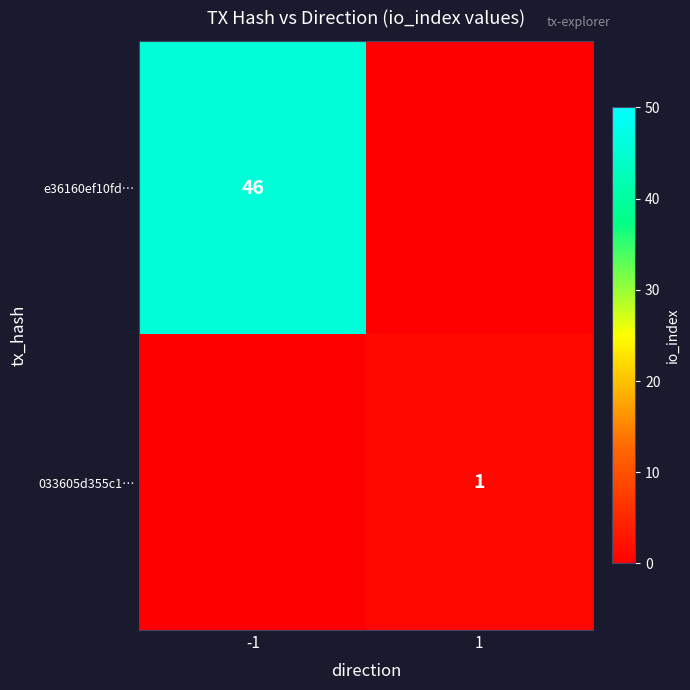

True or false: e36160ef10fd… has a value of 24 at -1.

False